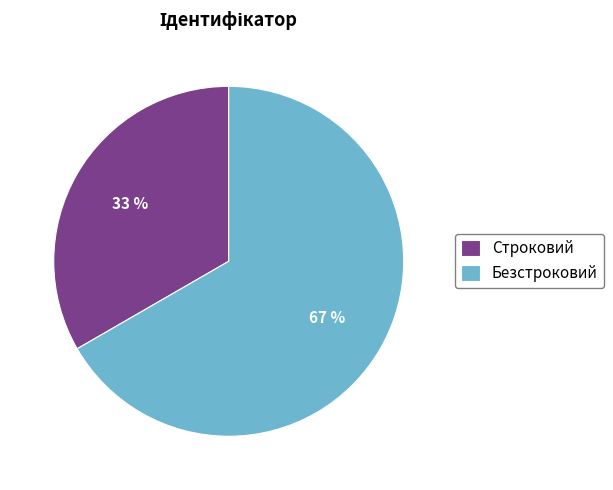

How many segments does this pie chart have?

2